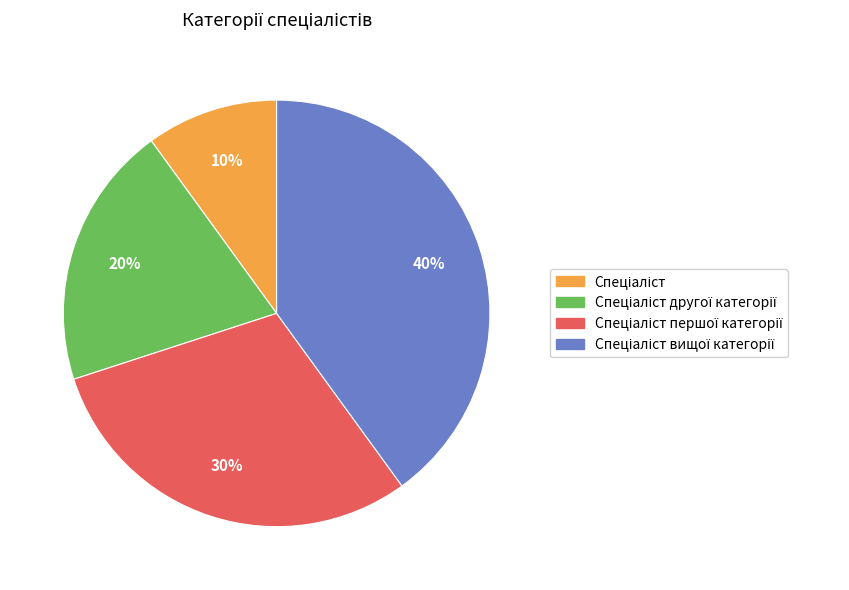

Is there any slice that represents more than half of the pie?

No